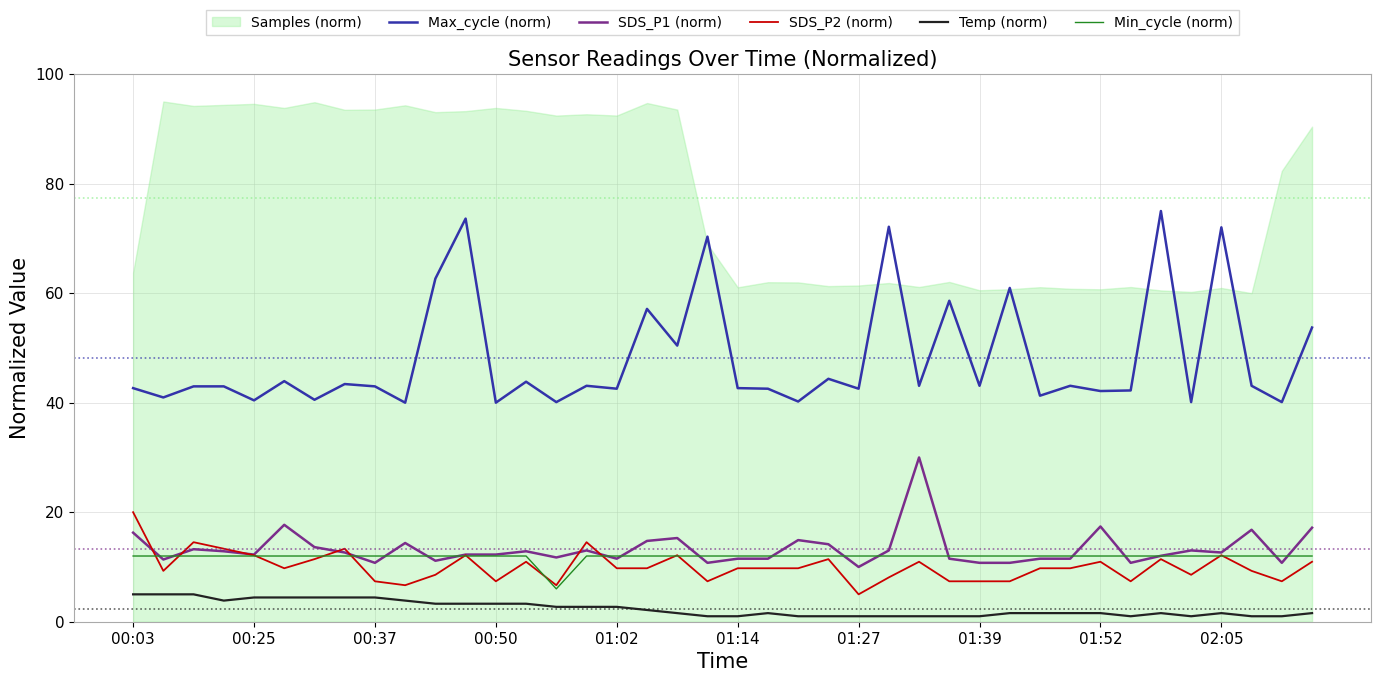

Which category has the highest value in the SDS_P2 (norm) series?

00:03